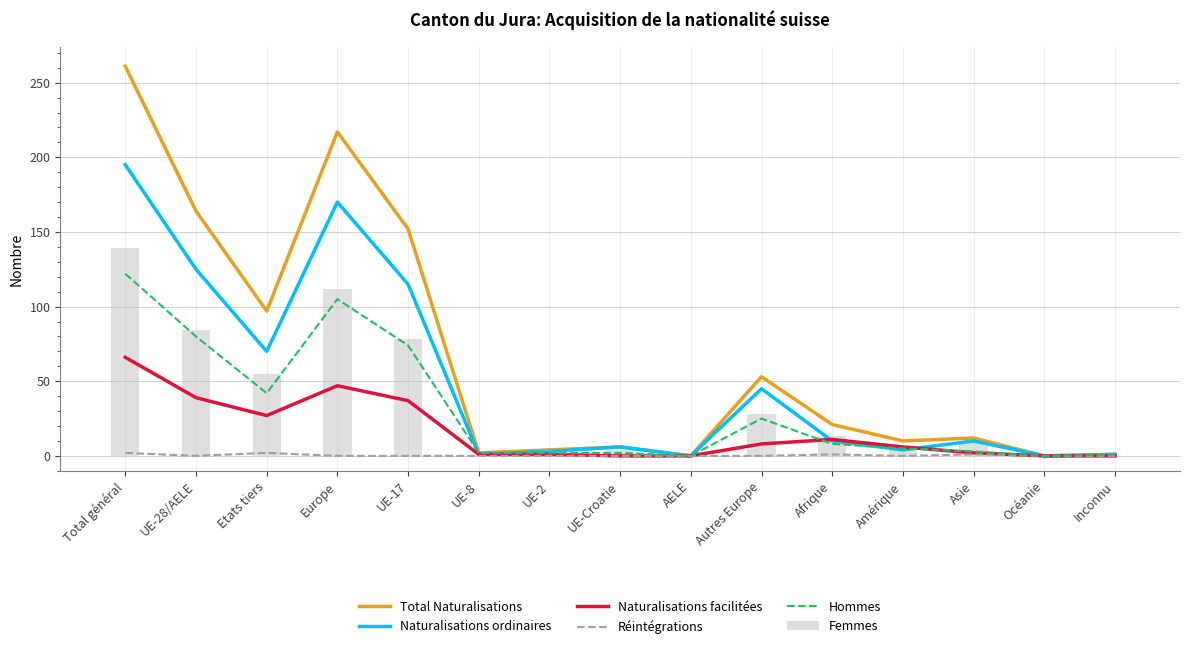

What is the maximum value for Femmes?

139